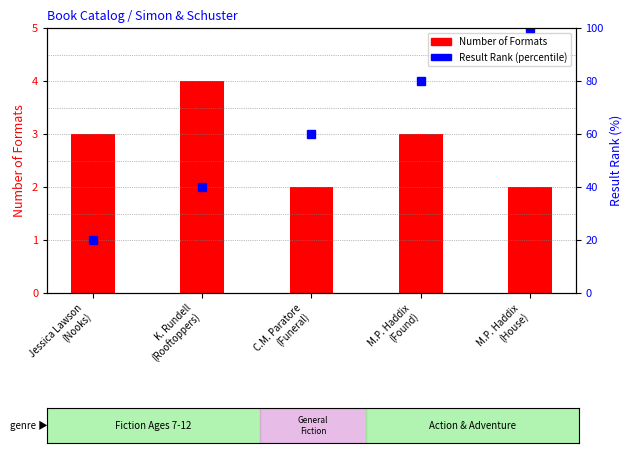

Which series has the largest total across all categories?

Result Rank (percentile)